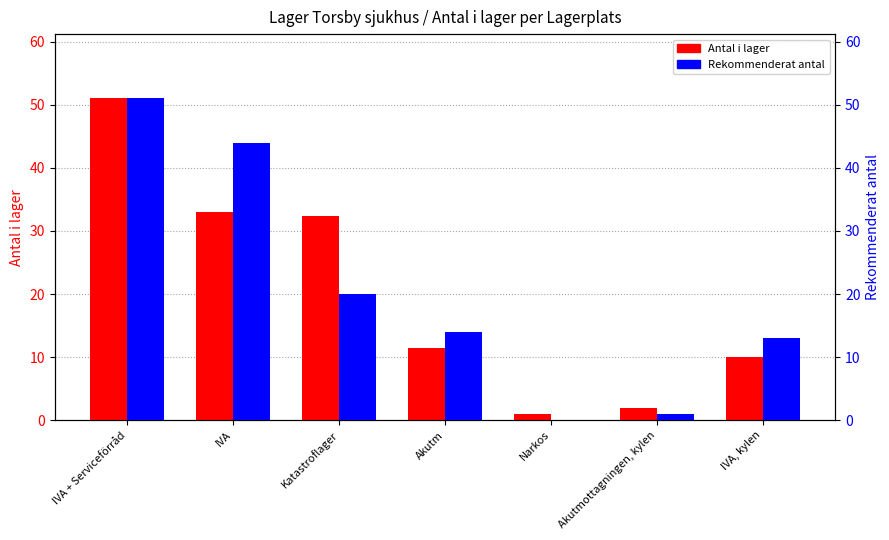

Rank the series by their maximum value, from lowest to highest.

Antal i lager, Rekommenderat antal